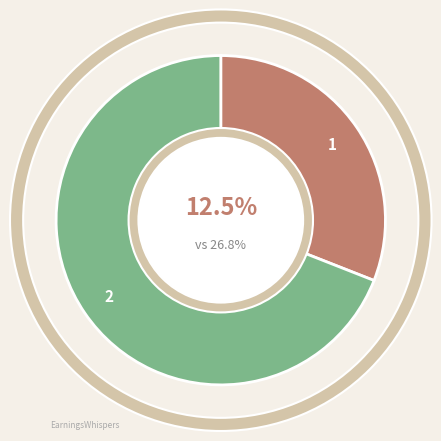

What is the change in value from 1 to 2?

+75